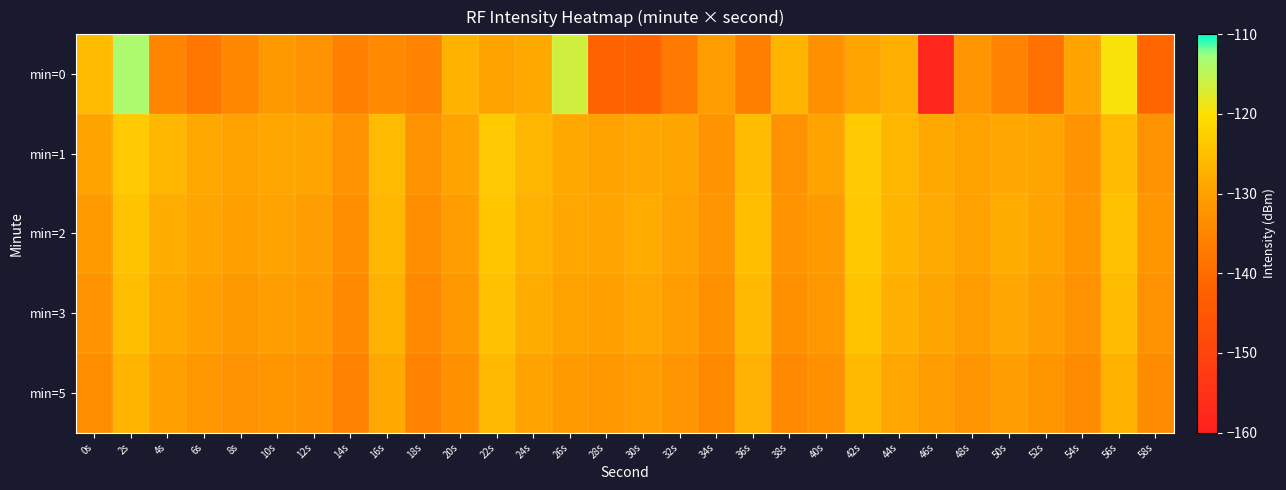

Reading left to right, what are all the values shown in this chart?

min=0: 0s=-125.7	2s=-113.7	4s=-135.3	6s=-137.8	8s=-134.7	10s=-131.3	12s=-132.5	14s=-135.8	16s=-134.2	18s=-135.5	20s=-127.1	22s=-129.5	24s=-128.6	26s=-116.3	28s=-141.9	30s=-141.8	32s=-137.4	34s=-130.6	36s=-136.0	38s=-126.9	40s=-132.8	42s=-129.2	44s=-127.7	46s=-158.1	48s=-132.0	50s=-135.5	52s=-138.9	54s=-129.5	56s=-119.4	58s=-141.1
min=1: 0s=-129.5	2s=-123.4	4s=-126.4	6s=-128.6	8s=-129.6	10s=-128.8	12s=-129.1	14s=-132.4	16s=-125.7	18s=-132.5	20s=-129.5	22s=-123.4	24s=-126.4	26s=-128.6	28s=-129.6	30s=-128.8	32s=-129.1	34s=-132.4	36s=-125.7	38s=-132.5	40s=-129.5	42s=-123.4	44s=-126.4	46s=-128.6	48s=-129.6	50s=-128.8	52s=-129.1	54s=-132.4	56s=-125.7	58s=-132.5
min=2: 0s=-131.0	2s=-124.5	4s=-127.8	6s=-129.3	8s=-130.1	10s=-129.4	12s=-130.2	14s=-133.1	16s=-126.4	18s=-133.2	20s=-130.5	22s=-124.0	24s=-127.2	26s=-128.8	28s=-129.2	30s=-128.3	32s=-129.8	34s=-132.0	36s=-125.3	38s=-132.1	40s=-130.8	42s=-123.7	44s=-126.9	46s=-128.5	48s=-129.8	50s=-128.0	52s=-129.5	54s=-131.7	56s=-125.0	58s=-131.8
min=3: 0s=-132.1	2s=-125.3	4s=-128.6	6s=-130.1	8s=-131.2	10s=-130.3	12s=-131.0	14s=-134.2	16s=-127.3	18s=-134.3	20s=-131.3	22s=-124.8	24s=-128.0	26s=-129.6	28s=-130.0	30s=-129.1	32s=-130.6	34s=-132.8	36s=-126.1	38s=-132.9	40s=-131.6	42s=-124.5	44s=-127.7	46s=-129.3	48s=-130.6	50s=-128.8	52s=-130.3	54s=-132.5	56s=-125.8	58s=-132.6
min=5: 0s=-133.5	2s=-126.8	4s=-130.0	6s=-131.5	8s=-132.6	10s=-131.7	12s=-132.4	14s=-135.6	16s=-128.7	18s=-135.7	20s=-132.7	22s=-126.2	24s=-129.4	26s=-131.0	28s=-131.4	30s=-130.5	32s=-132.0	34s=-134.2	36s=-127.5	38s=-134.3	40s=-133.0	42s=-125.9	44s=-129.1	46s=-130.7	48s=-132.0	50s=-130.2	52s=-131.7	54s=-133.9	56s=-127.2	58s=-134.0